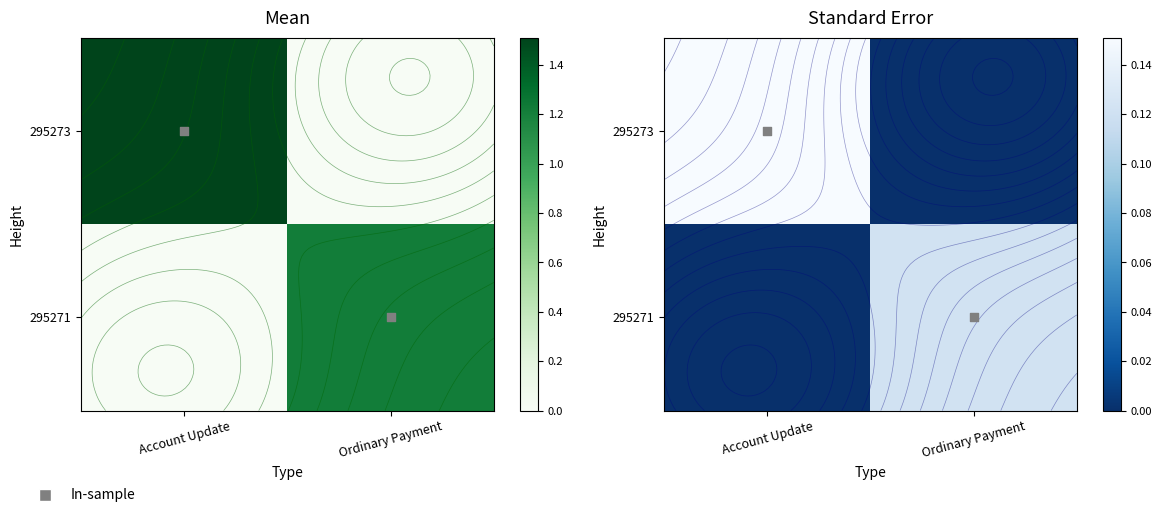

At which label is 295271 closest to 0?

Account Update